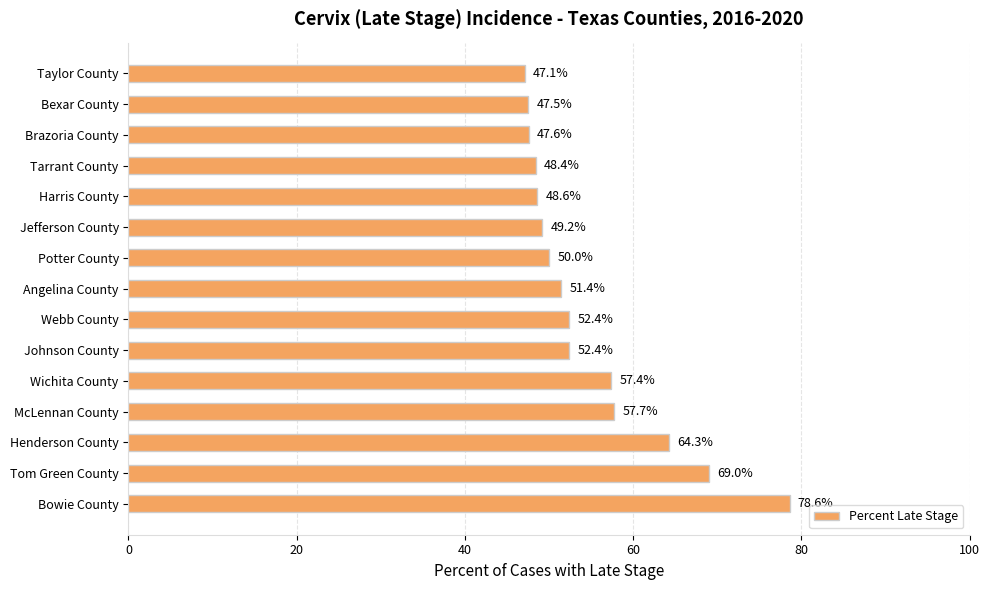

What is the difference between the second highest and minimum values?

21.9